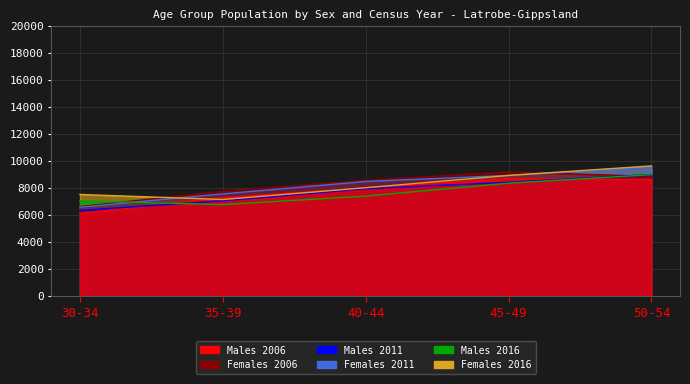

What is the smallest value displayed?

6123